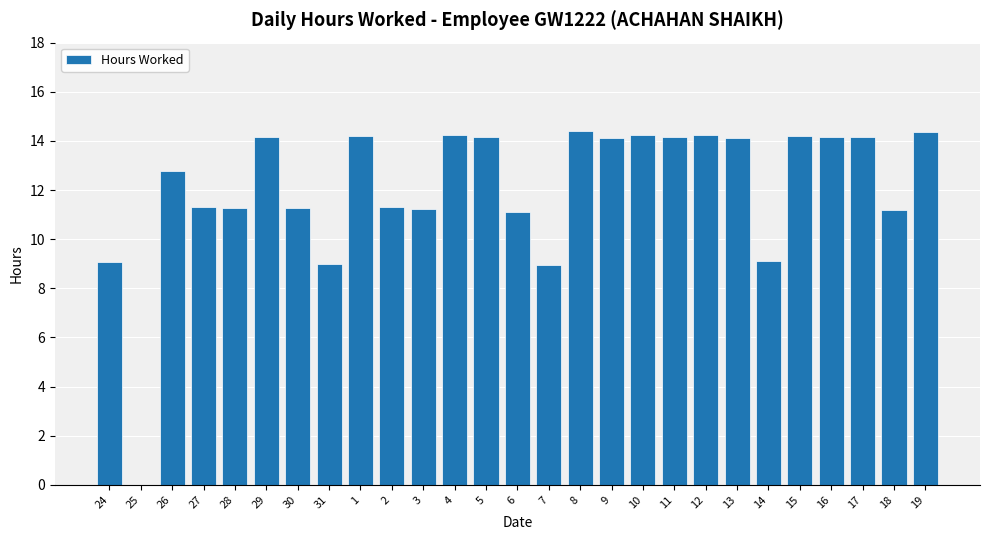

What is the change in value from 27 to 14?

-2.2